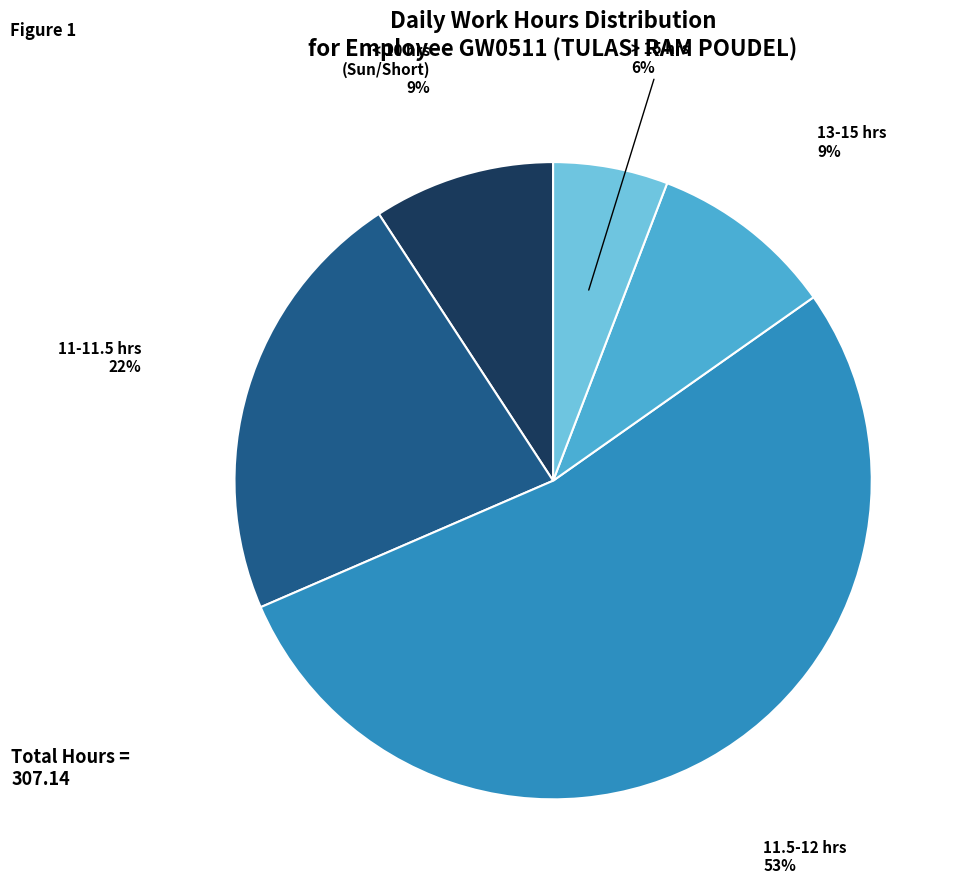

Is there a majority slice in this chart?

Yes